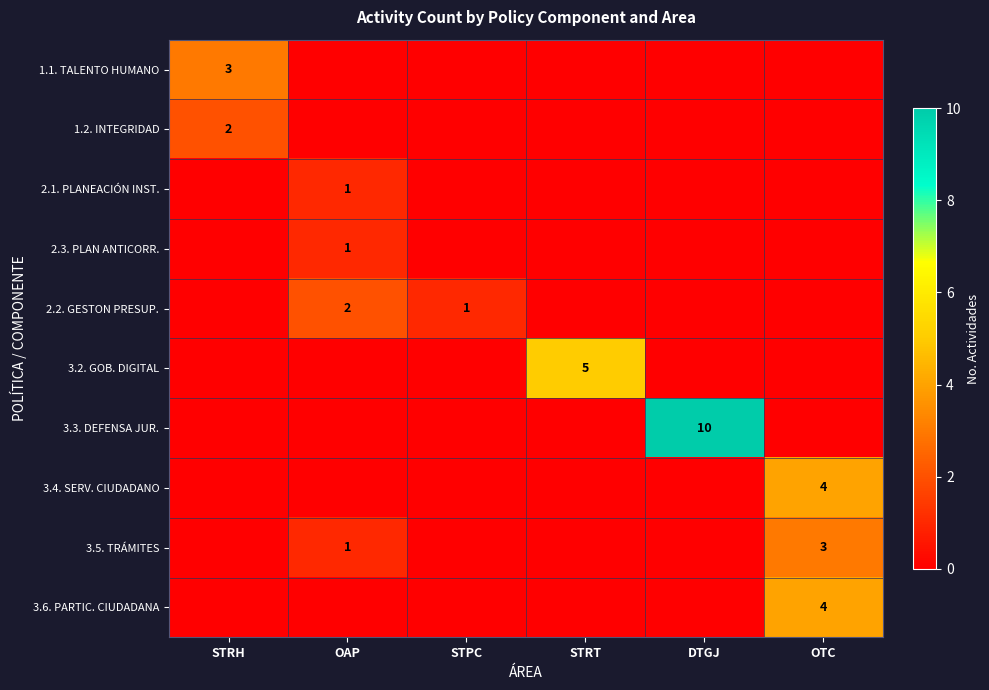

How many series are shown in this chart?

10